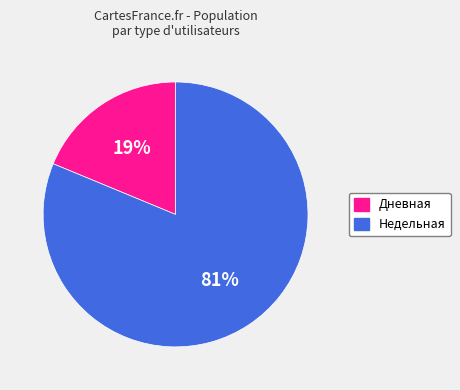

Is it true that Дневная is 8% of the pie?

False